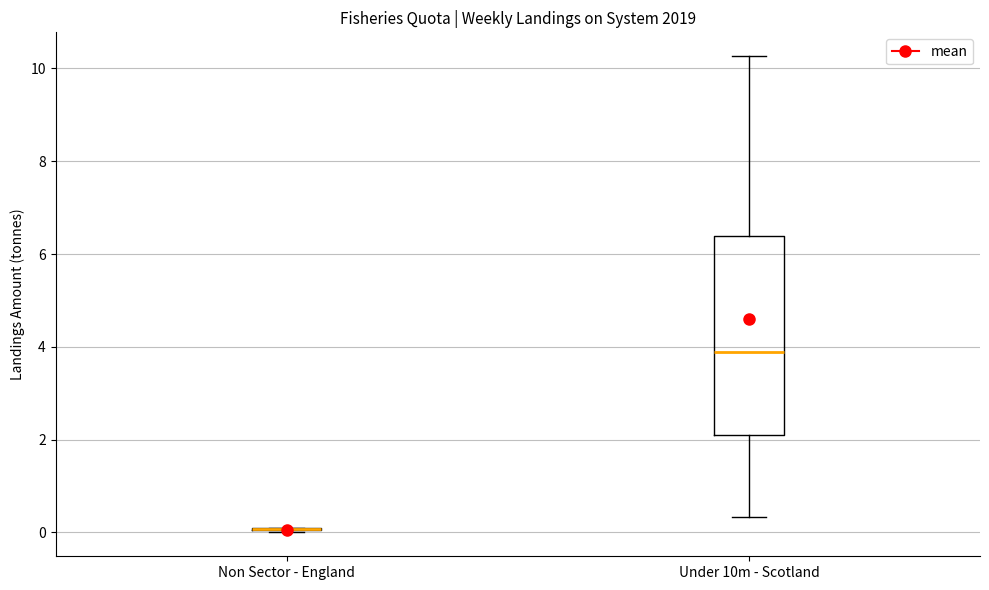

Reading left to right, transcribe this box plot: for each box, give where its median line is, the range the box spans, and where its two whiskers end, as read against the y-axis. The values are not printed on the chart, so give them approximately, as read against the axis.

Non Sector - England: box collapsed to a line at 0.0, whiskers 0.0 to 0.2
Under 10m - Scotland: median 3.8, box 2.2 to 6.4, whiskers 0.4 to 10.2